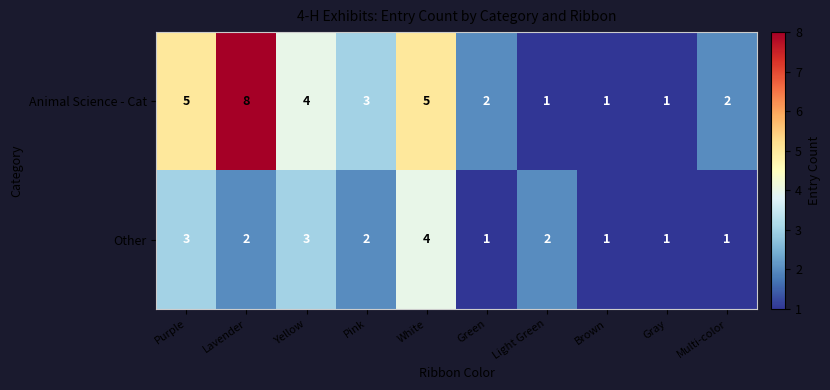

Between Lavender and White, which series saw the biggest shift?

Animal Science - Cat